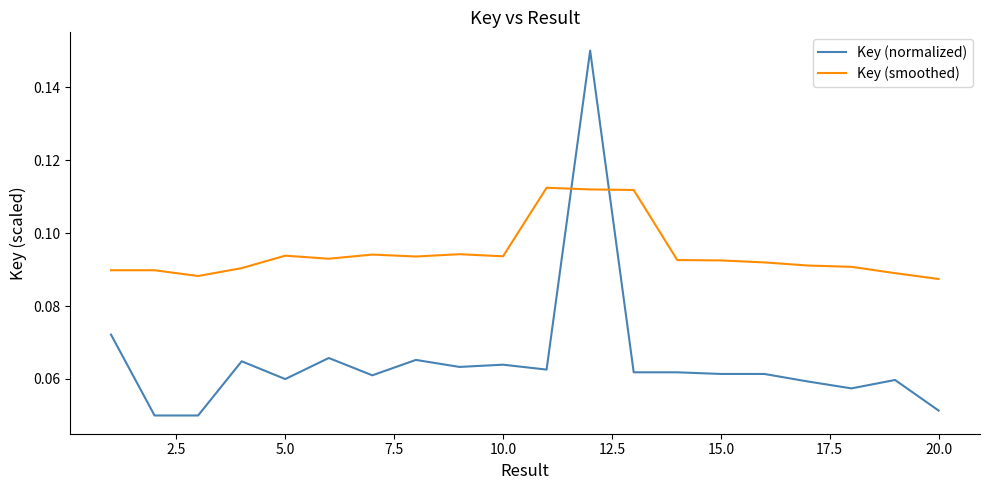

Count the Key (smoothed) values in the range 0 to 1.

20